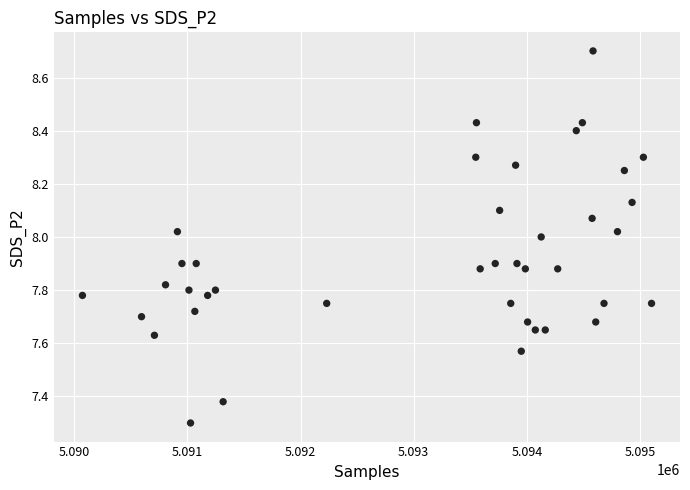

What is the range of Y values (max minus min)?

1.4